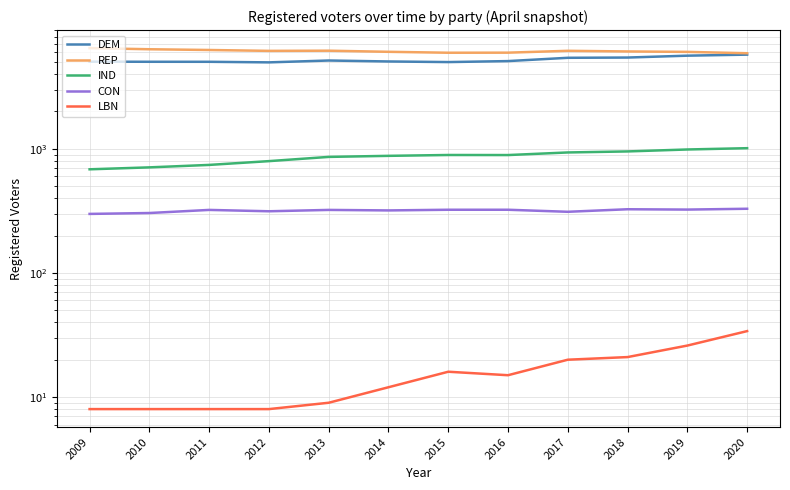

What is the difference between the maximum and minimum values in the CON series?

30